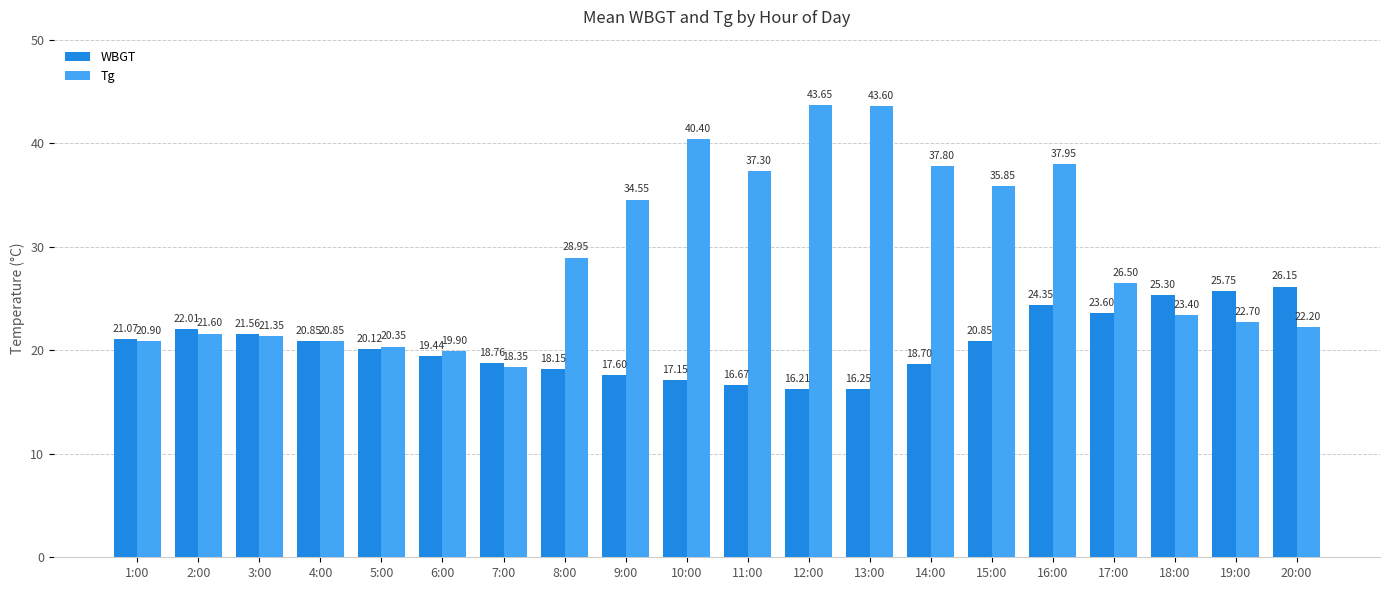

At which label does WBGT first exceed 20?

1:00